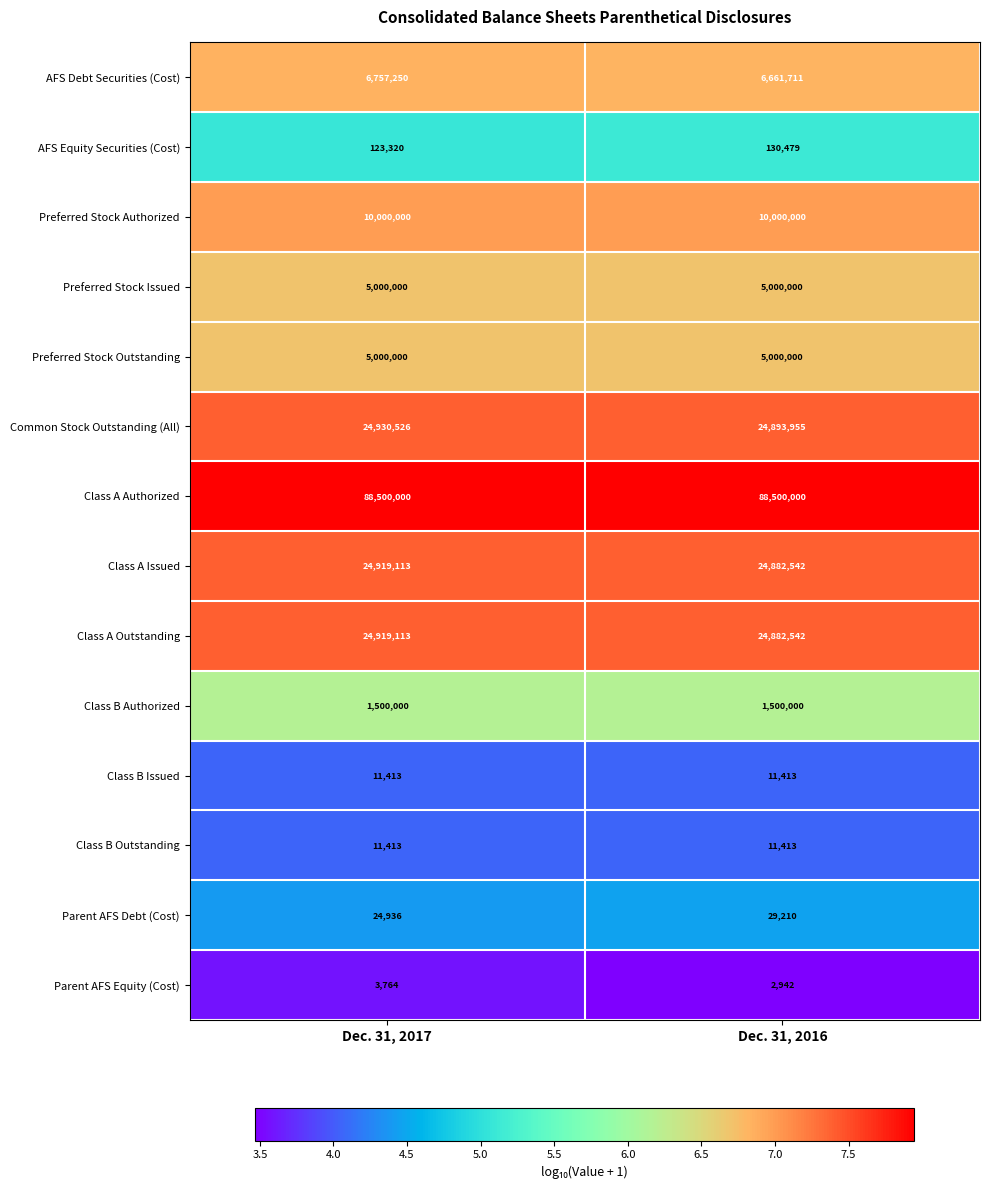

List the labels in order of Parent AFS Debt (Cost) value, largest first.

Dec. 31, 2016, Dec. 31, 2017